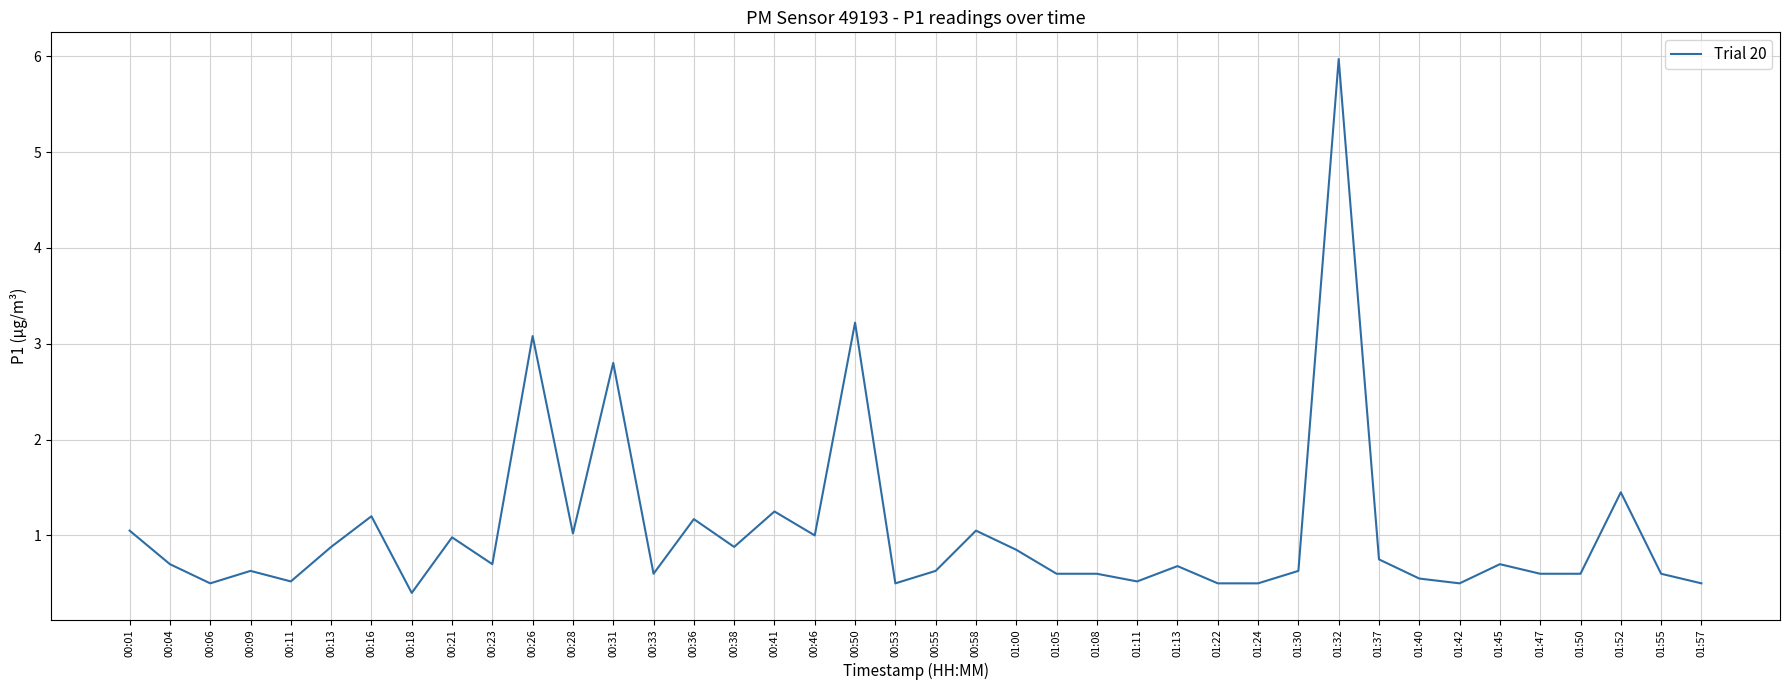

Approximately how many times larger is the value at 00:38 compared to 00:50?

0.3